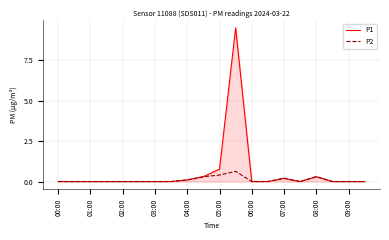

What is the highest value of the P2 series?

0.6